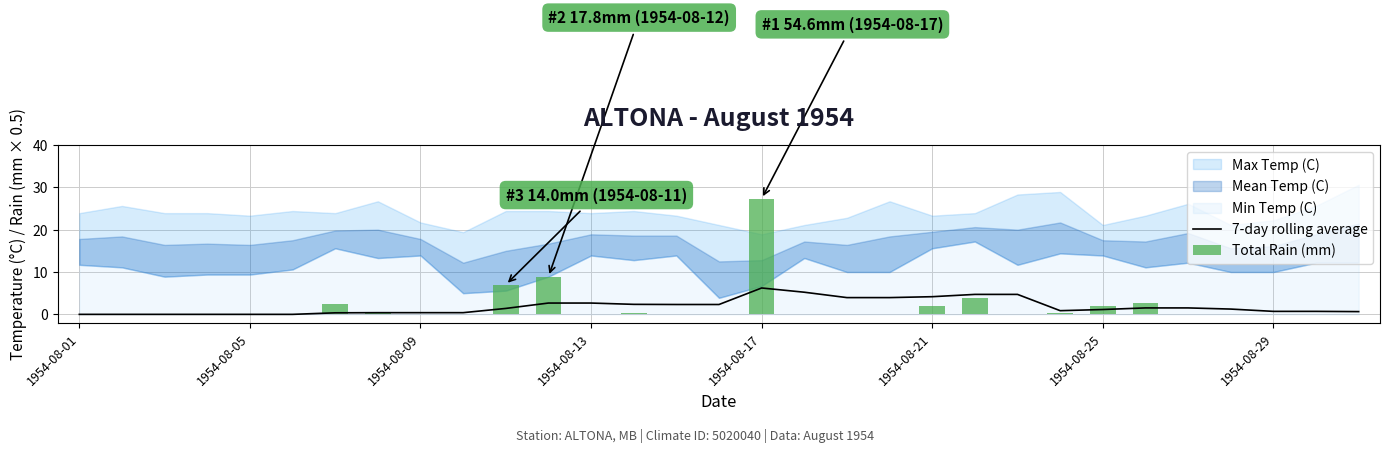

Reading left to right, list all the values displayed in this chart.

0.0	0.0	0.0	0.0	0.0	0.0	0.4	0.4	0.4	0.4	1.4	2.7	2.7	2.4	2.3	2.3	6.2	5.2	4.0	4.0	4.2	4.7	4.7	0.9	1.1	1.5	1.5	1.2	0.7	0.7	0.7